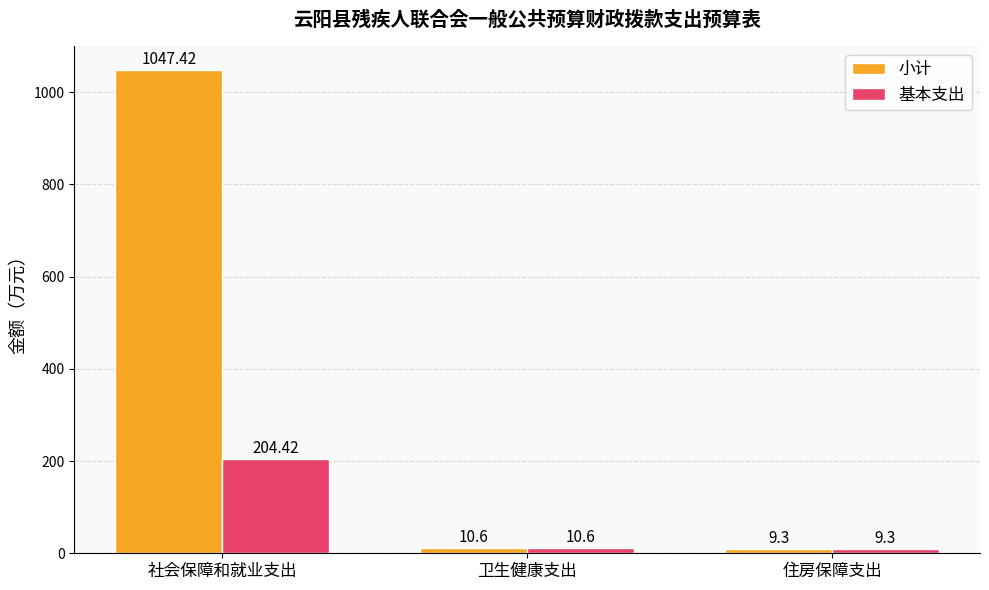

Where does the 基本支出 series first go above 10?

社会保障和就业支出